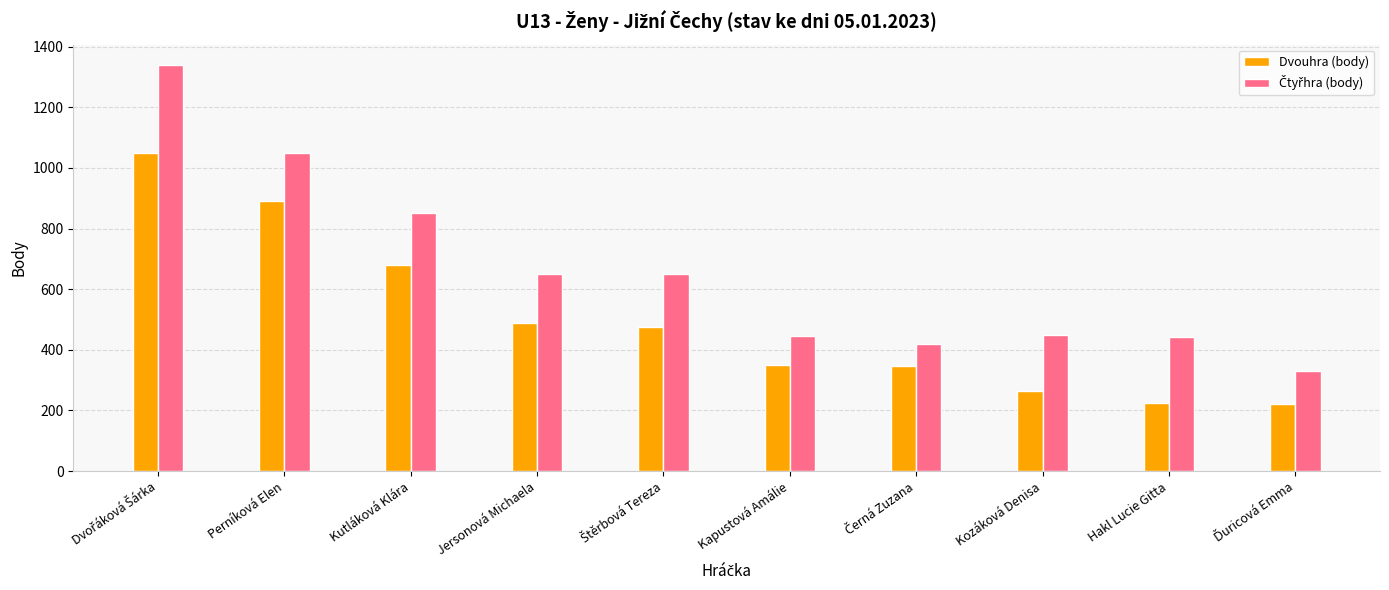

Where is Dvouhra (body) nearest to the value 635?

Kutláková Klára